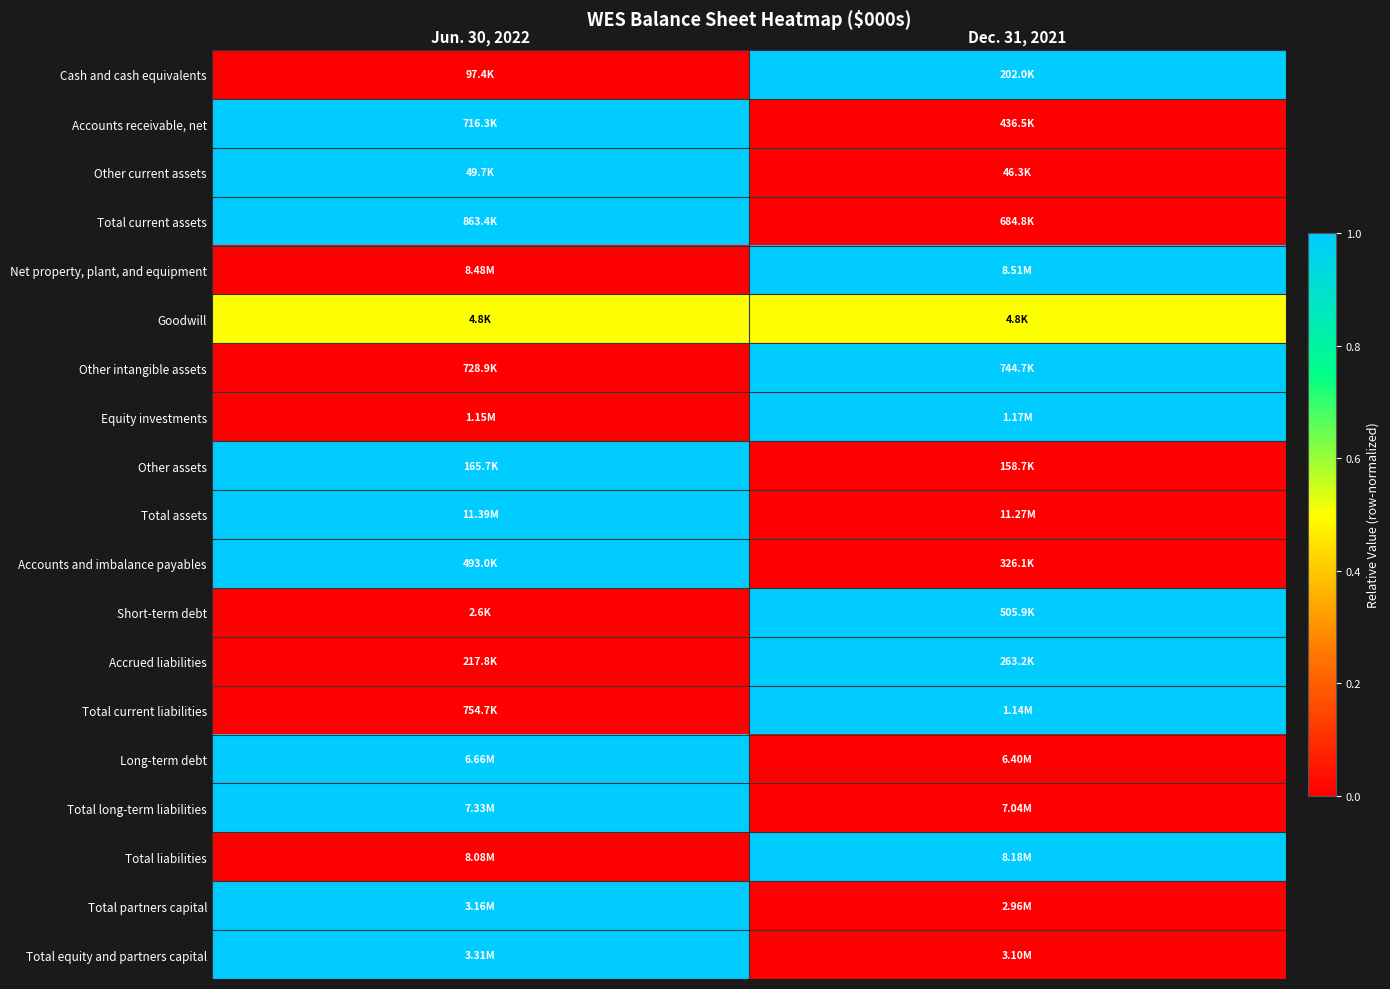

Rank the series at Dec. 31, 2021 from lowest to highest value.

Accounts receivable, net, Other current assets, Total current assets, Other assets, Total assets, Accounts and imbalance payables, Long-term debt, Total long-term liabilities, Total partners capital, Total equity and partners capital, Goodwill, Cash and cash equivalents, Net property, plant, and equipment, Other intangible assets, Equity investments, Short-term debt, Accrued liabilities, Total current liabilities, Total liabilities